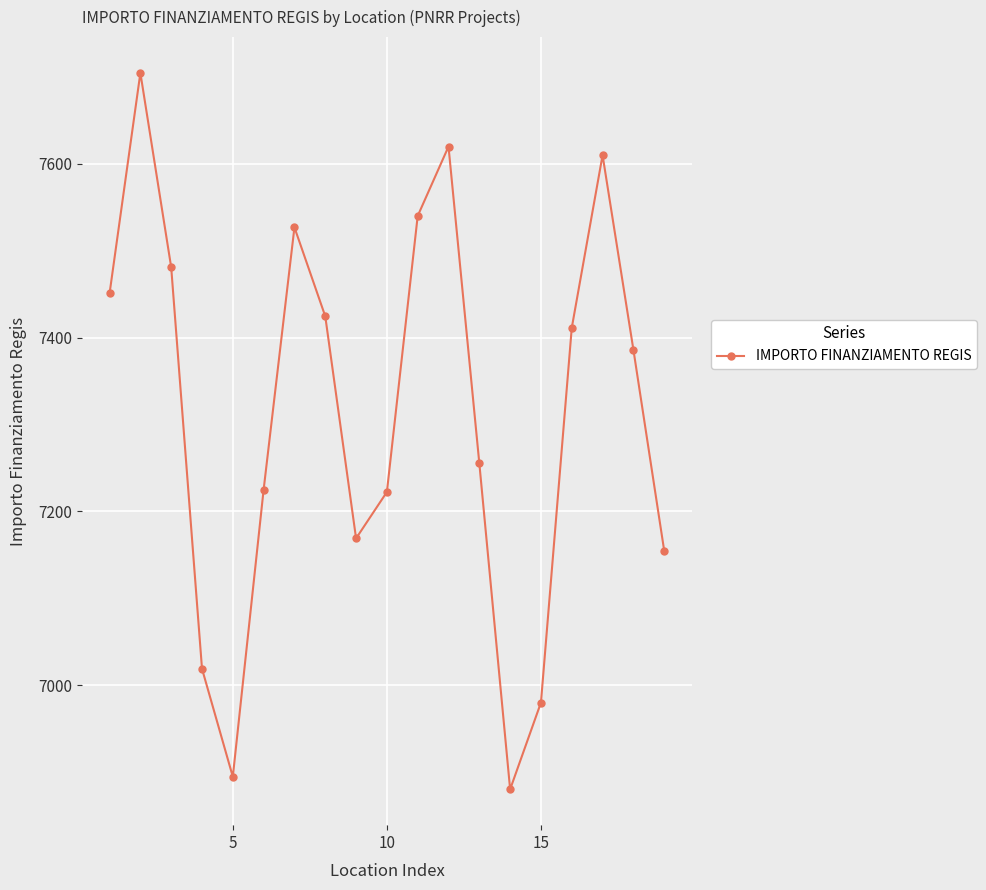

What is the value of the 7th point from the left?

7527.0